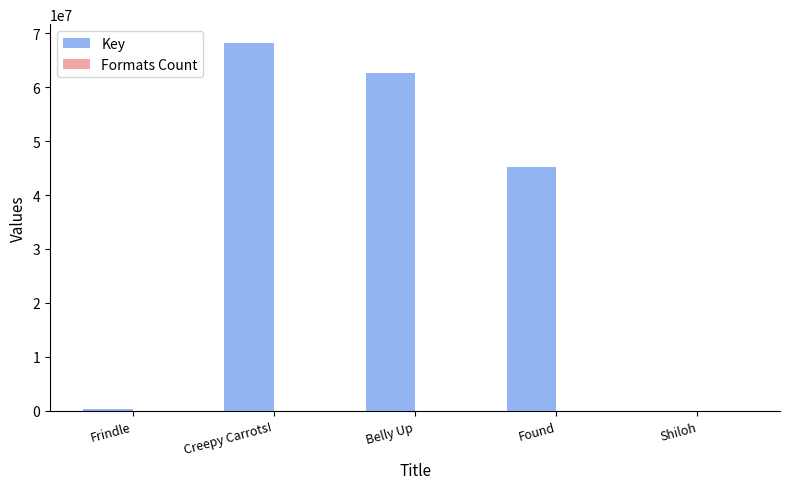

At which category is the sum across all series the highest?

Creepy Carrots!